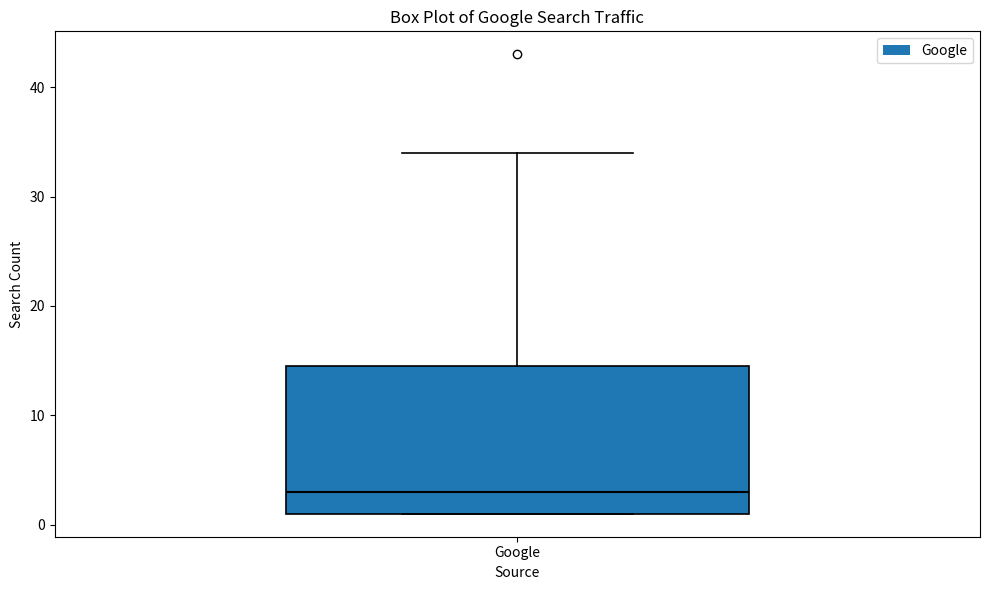

Read this box plot against the y-axis: the position of the median line, the range covered by the box, and the ends of both whiskers. The values are not printed on the chart, so give them approximately, as read against the axis.

median 3, box 1 to 15, whiskers 1 to 34